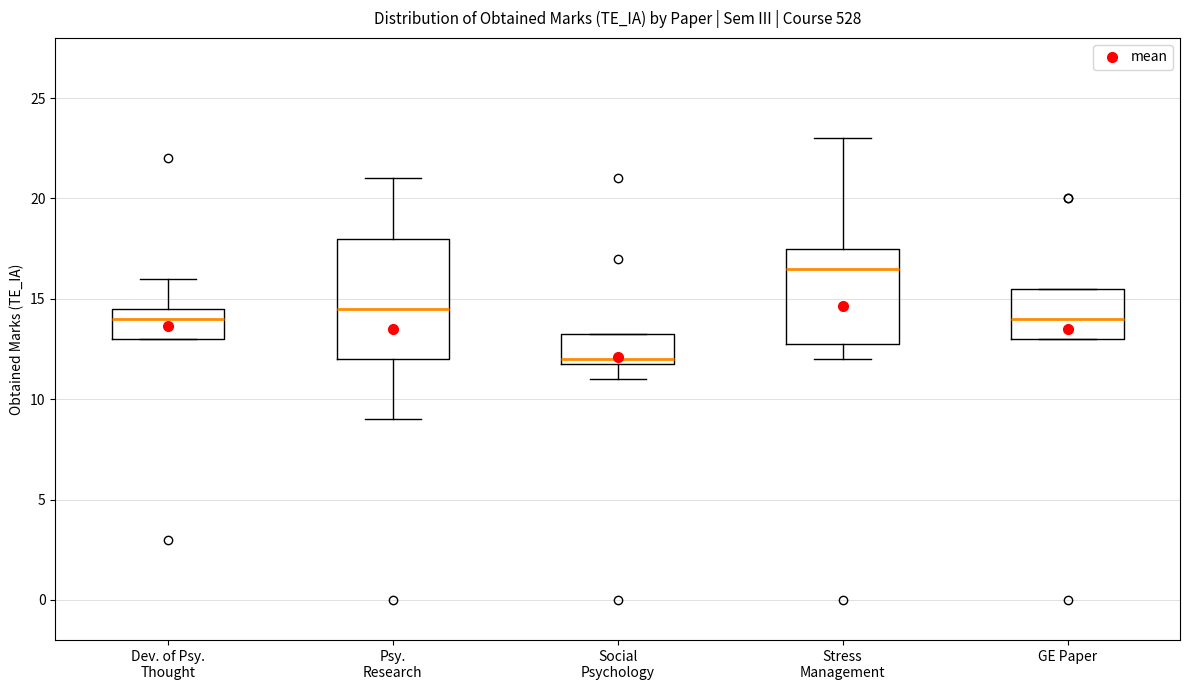

Comparing the boxes themselves (not the whiskers), which one is the tallest?

Psy. Research